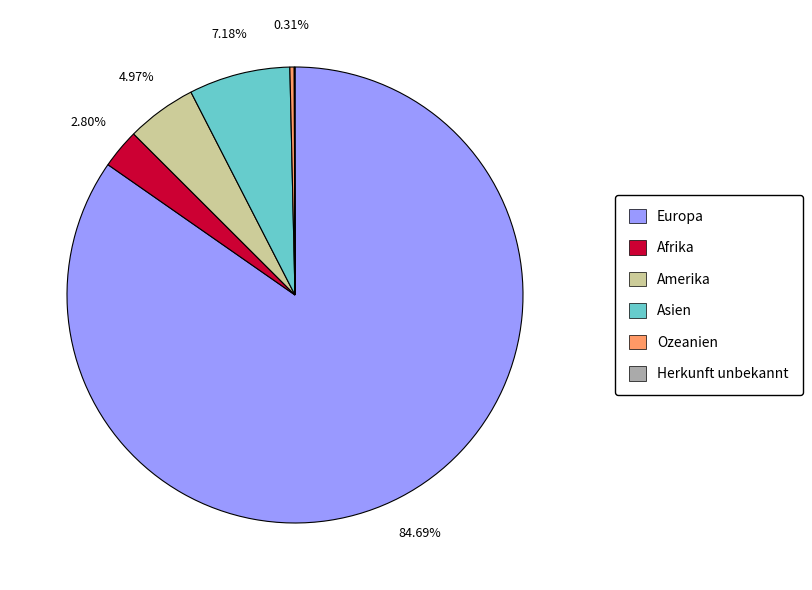

Is Europa the majority of the pie?

Yes